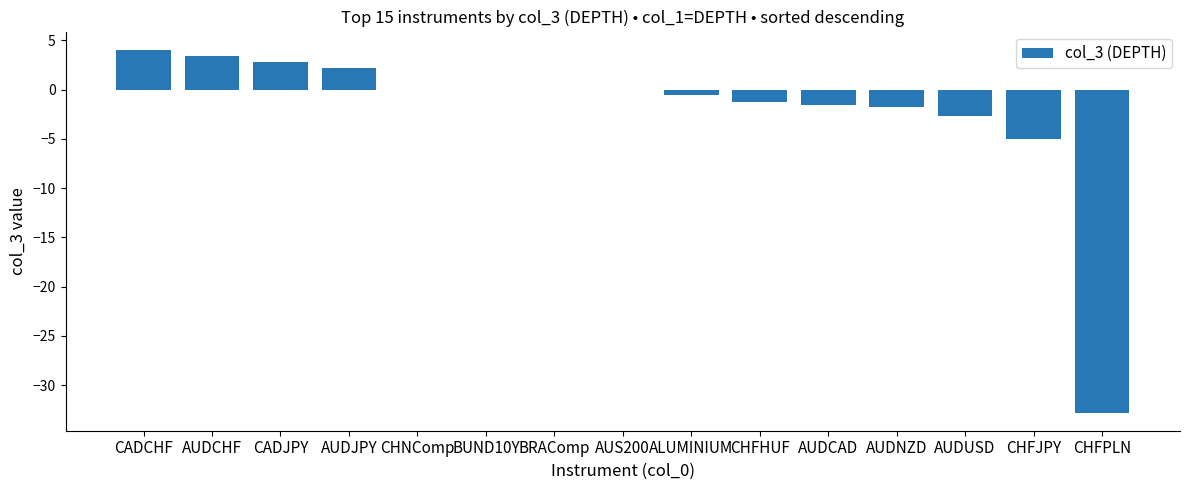

What is the change in value from CADCHF to BUND10Y?

-4.1